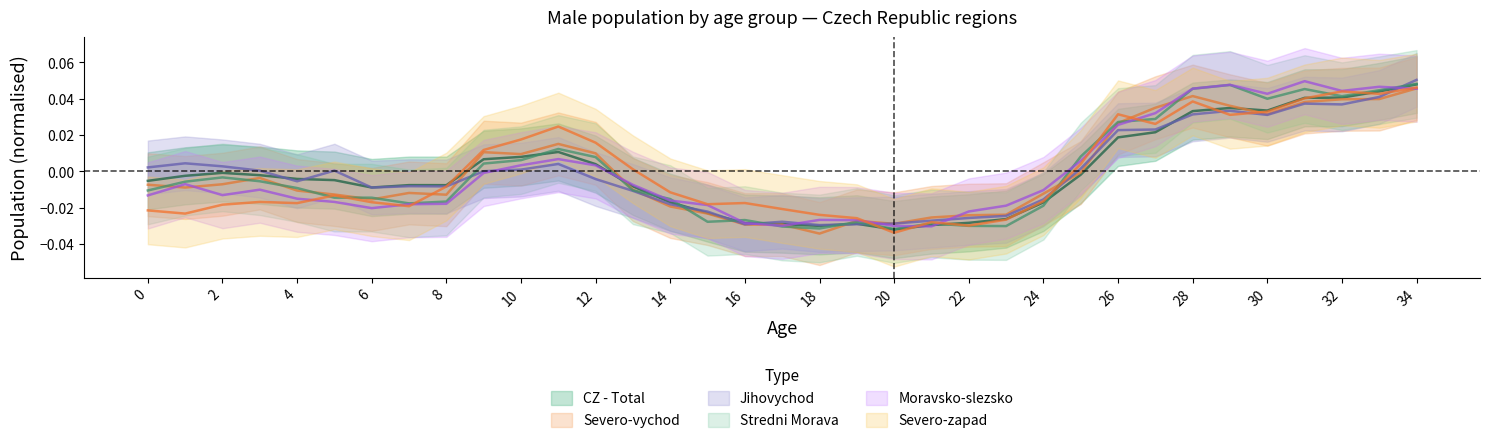

Where do Severo-zapad and Severo-vychod first cross each other?

7 and 8